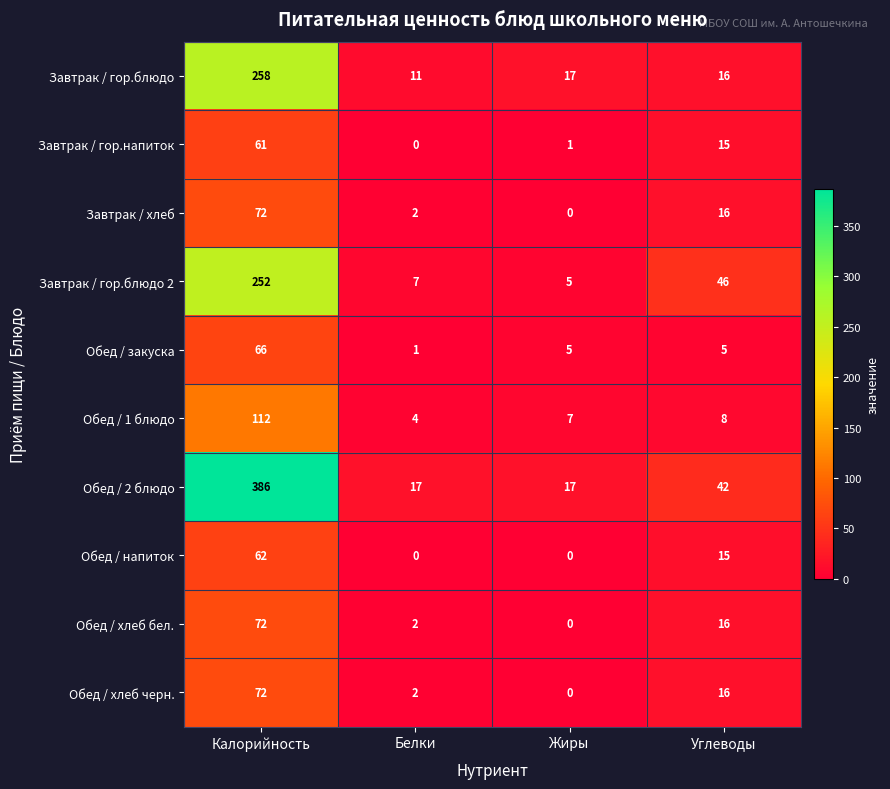

List the labels in order of Обед / хлеб черн. value, largest first.

Калорийность, Углеводы, Белки, Жиры